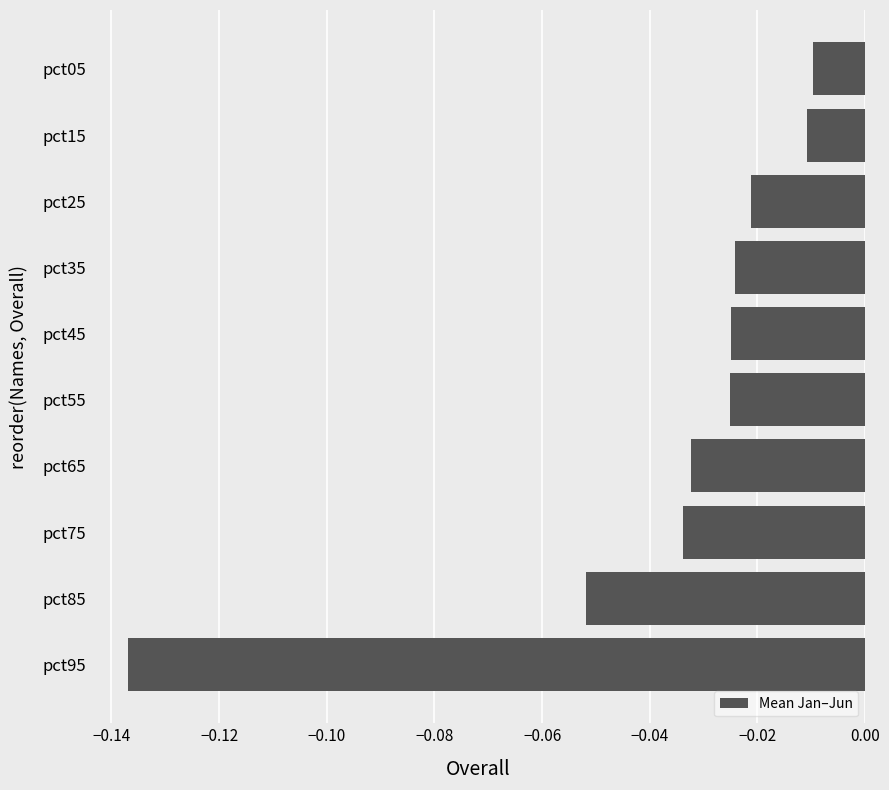

What is the sum of all values?

-0.4